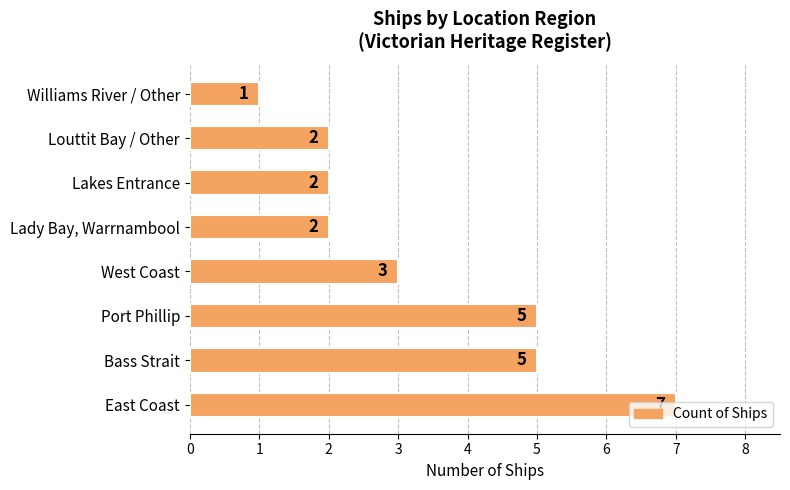

What is the approximate value at Bass Strait?

5